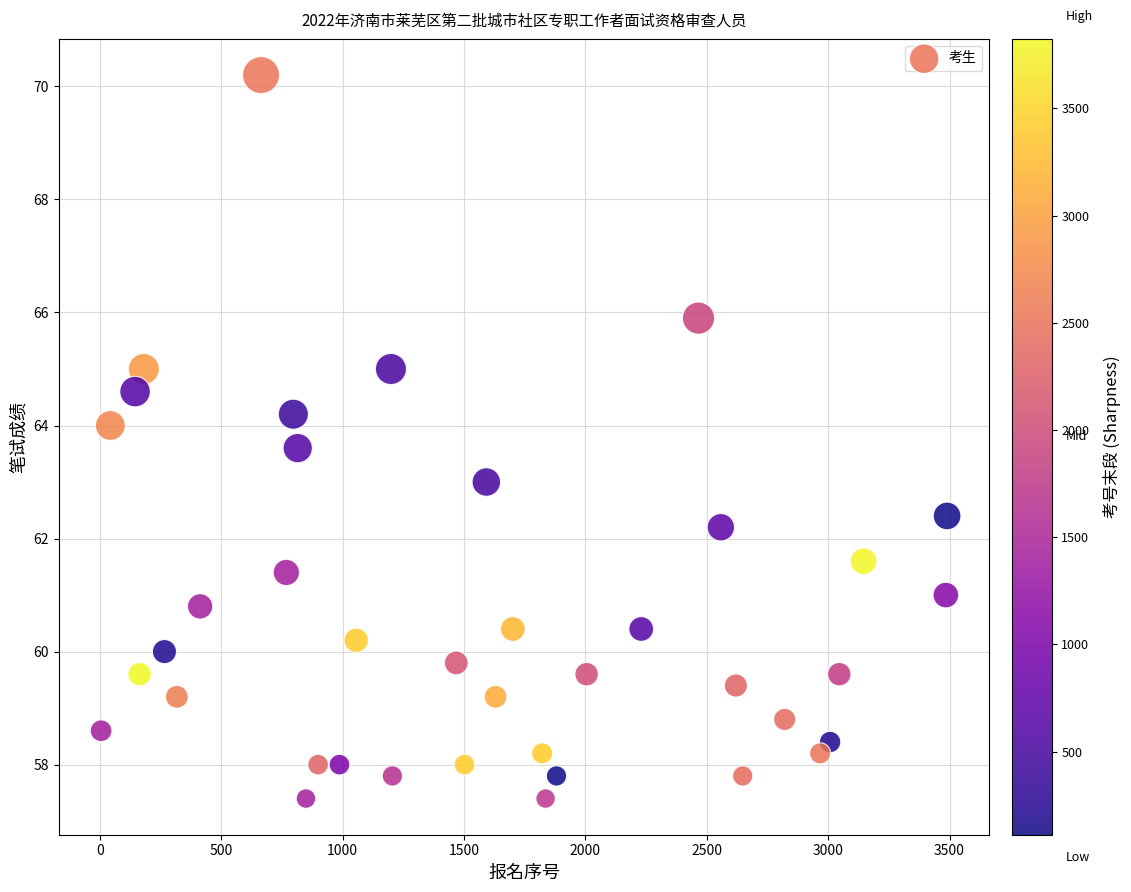

What is the range of X values (max minus min)?

3485.0